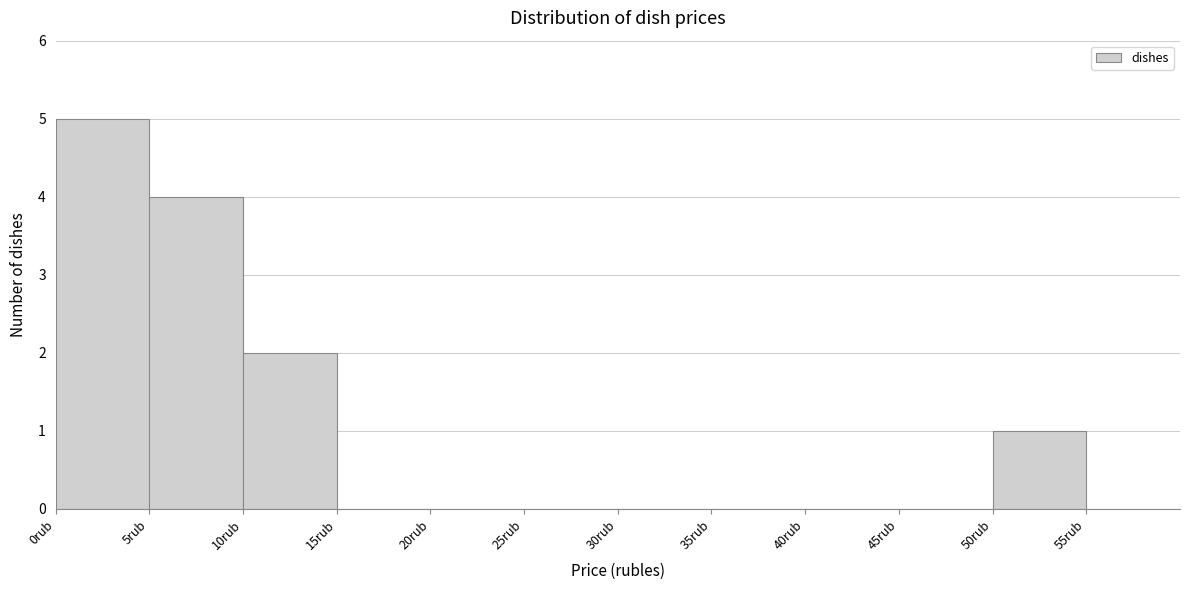

Reading left to right, list every bar in this chart as the range it spans on the x-axis followed by its height. The values are not printed on the chart, so give them approximately, as read against the axis.

0 to 5: 5
5 to 10: 4
10 to 15: 2
15 to 20: 0
20 to 25: 0
25 to 30: 0
30 to 35: 0
35 to 40: 0
40 to 45: 0
45 to 50: 0
50 to 55: 1
55 to 60: 0